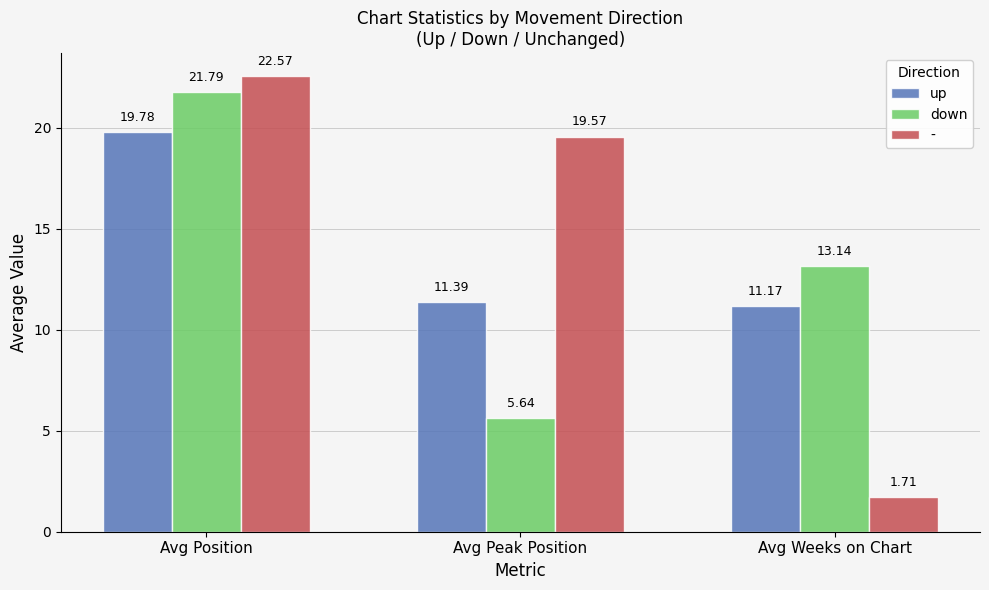

What is the greatest value displayed?

22.6